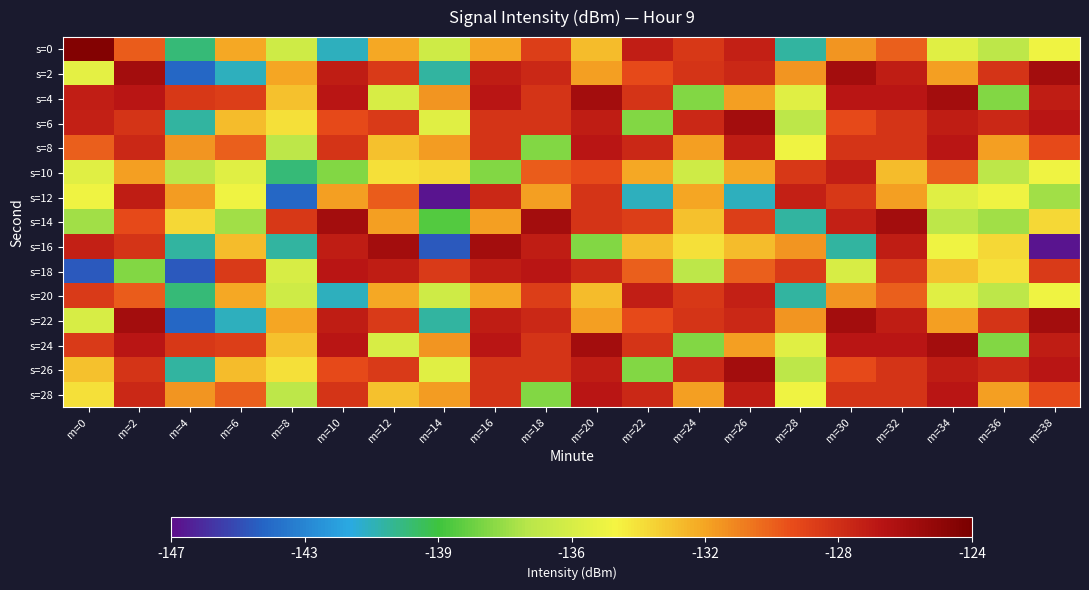

What is the difference between the highest and lowest values at m=20?

12.1